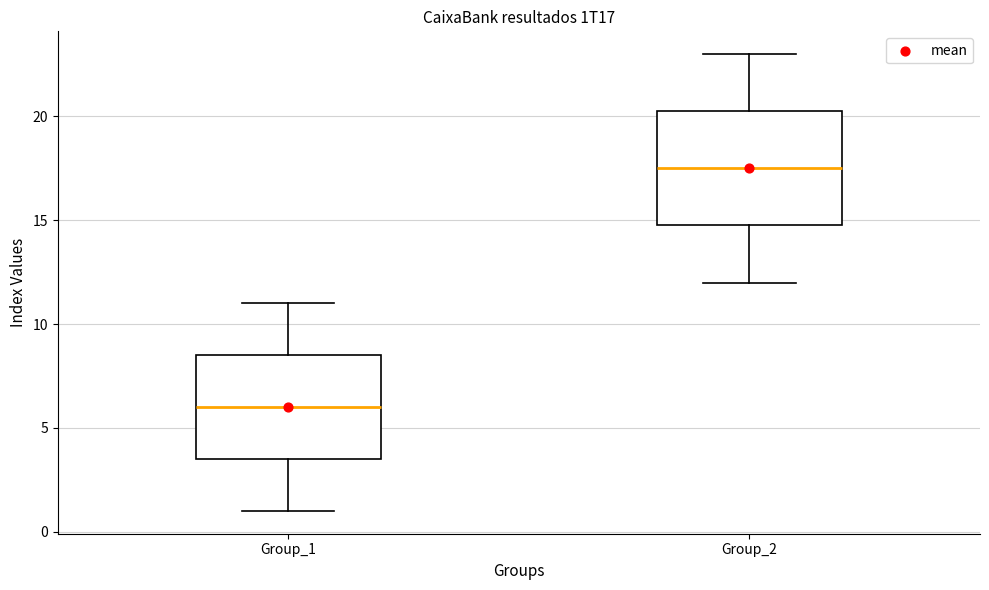

Where is the upper edge of the box for Group_2 on the y-axis? The values are not printed on the chart, so give them approximately, as read against the axis.

20.5